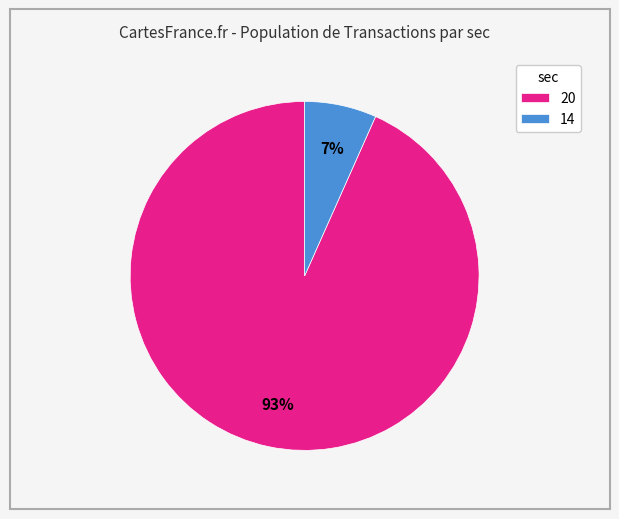

How many slices are in this pie chart?

2